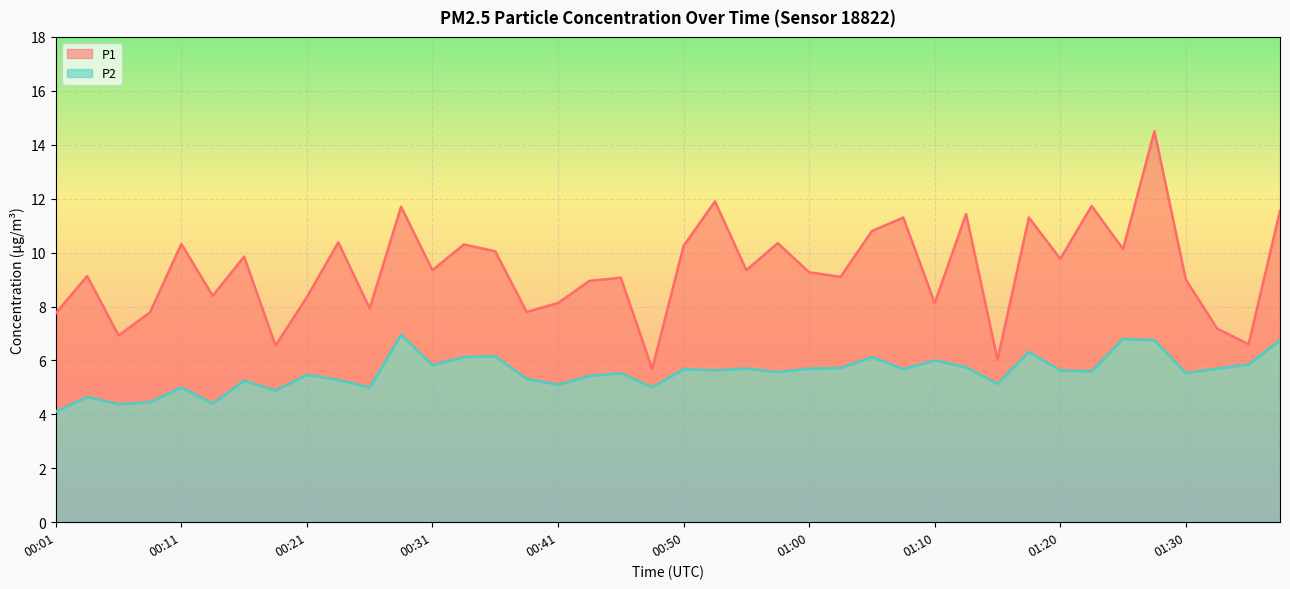

True or false: P2 has a value of 6.1 at 00:33.

True